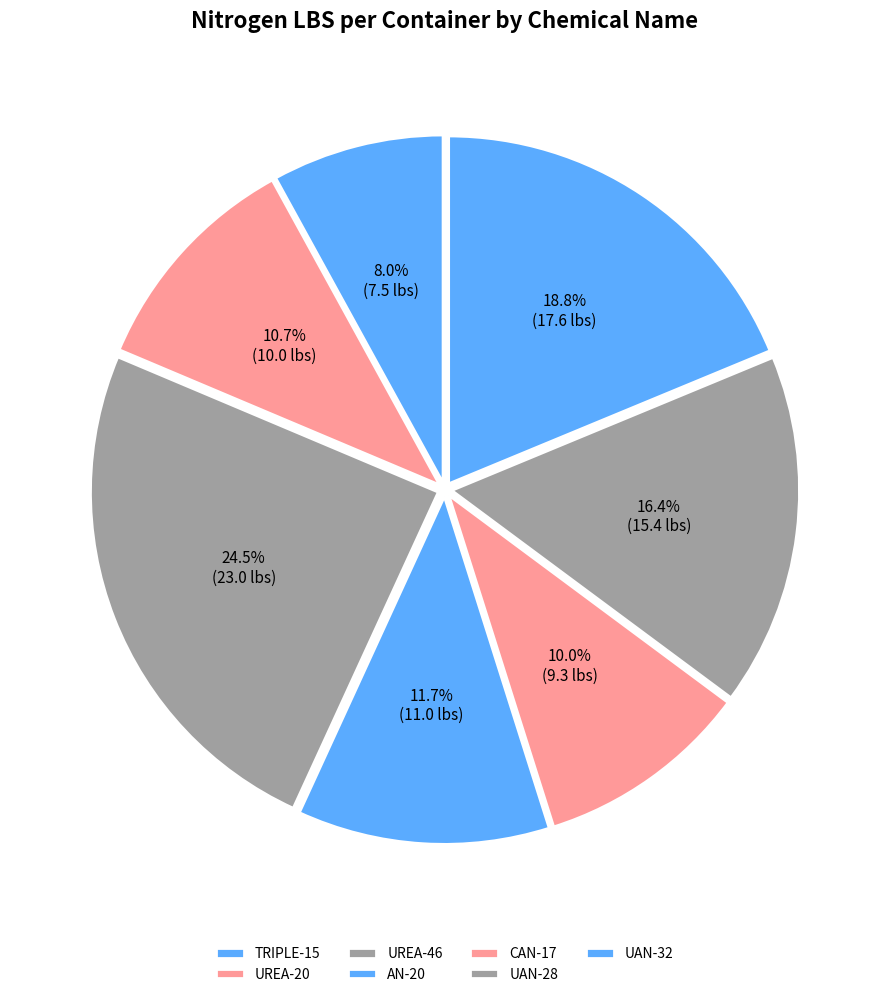

The UAN-32 slice represents 19% of the pie. True or false?

True